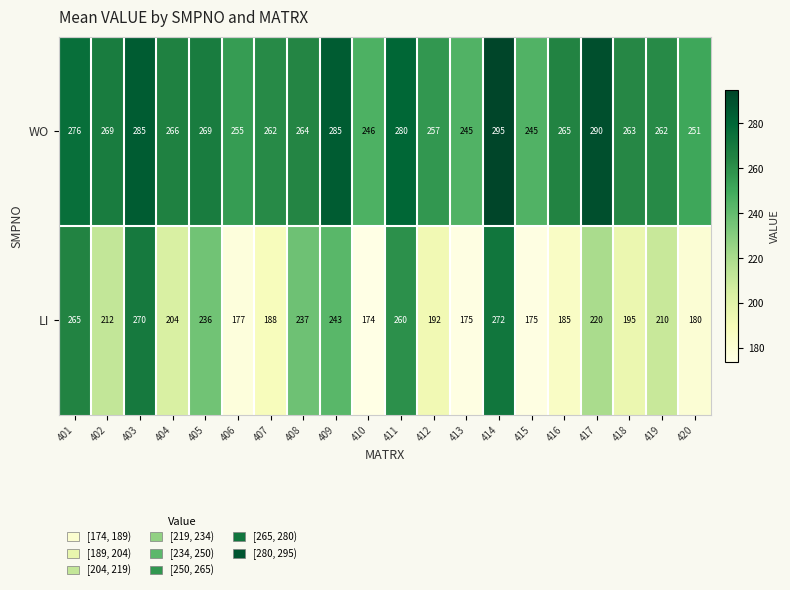

Where does the WO series first go above 265?

401